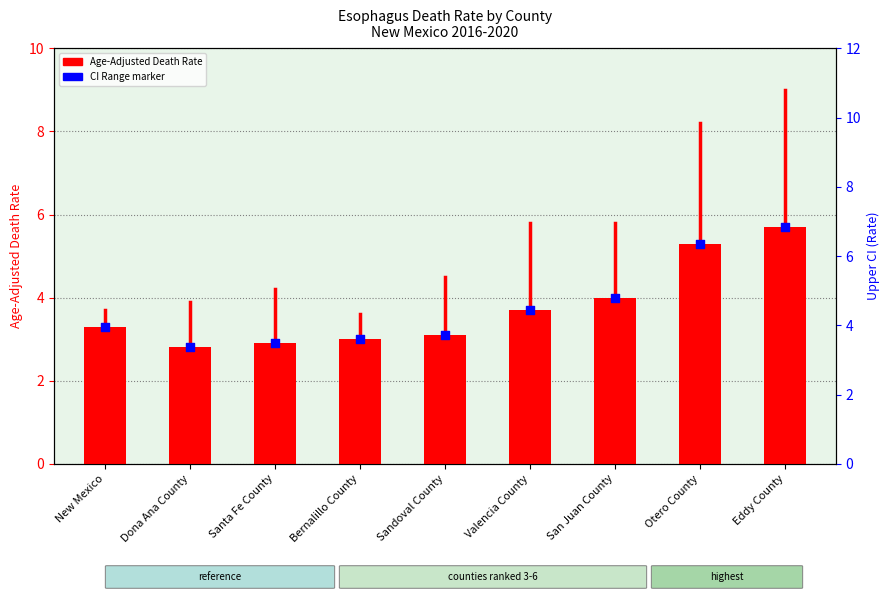

Is the value of Percentile rank within the sample at New Mexico greater than the value of Age-Adjusted Death Rate at San Juan County?

No